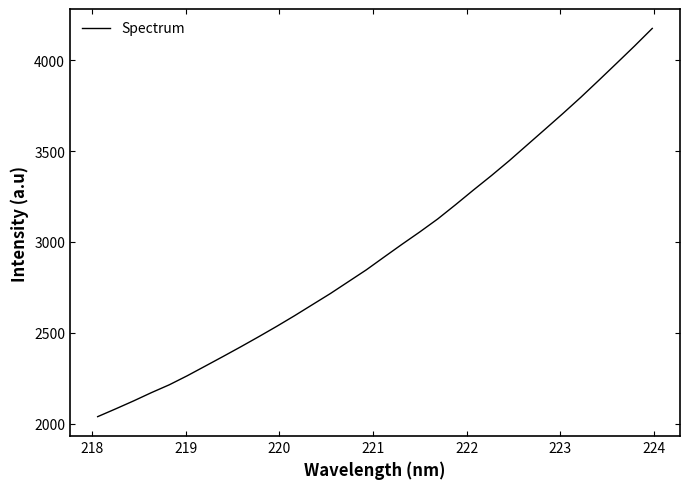

What is the difference between the maximum and minimum values?

2135.4